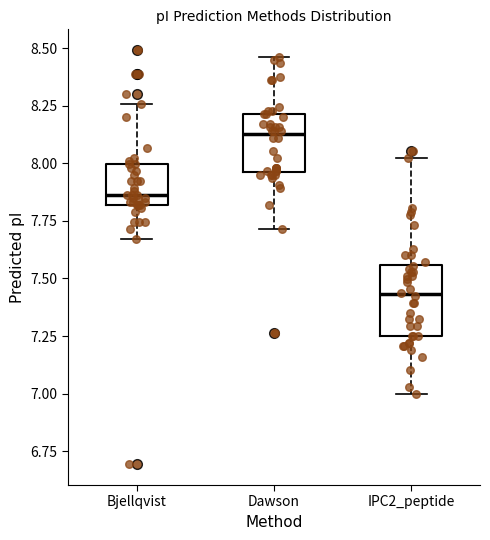

Which box's median line is the highest?

Dawson